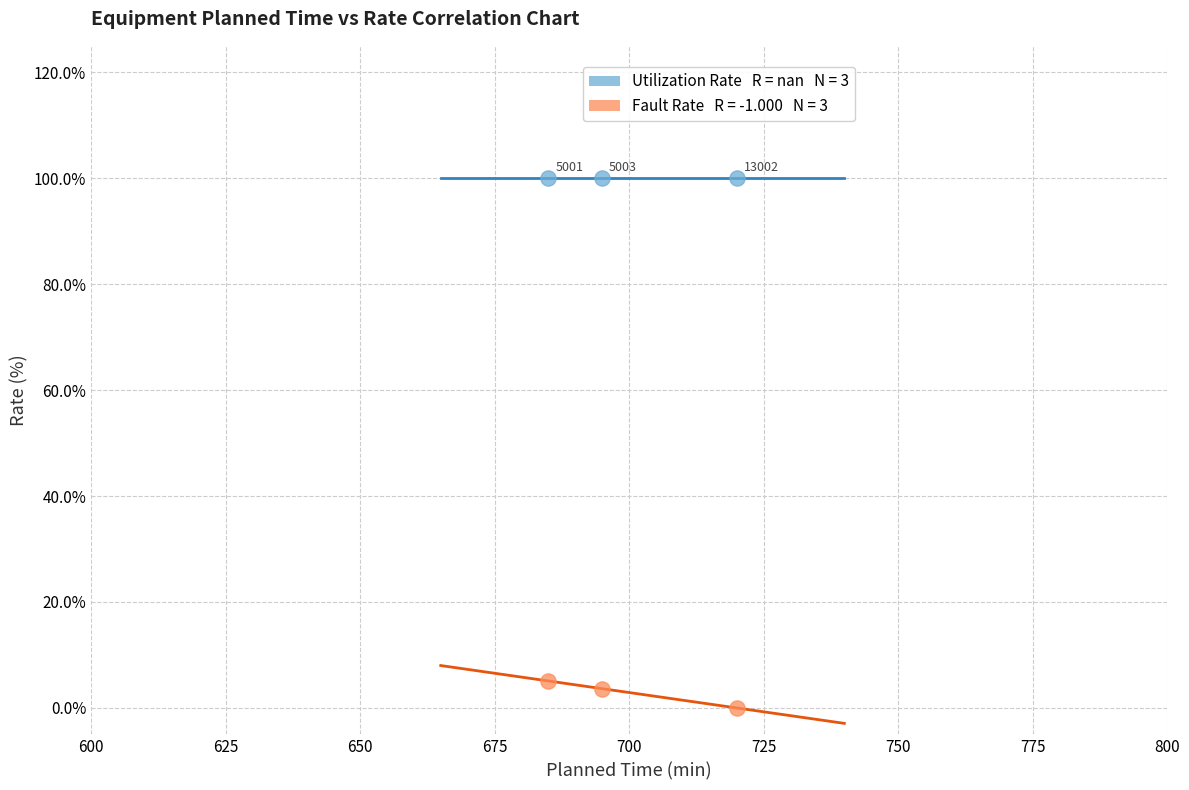

Across all series, what Y value is closest to 50?

5.1